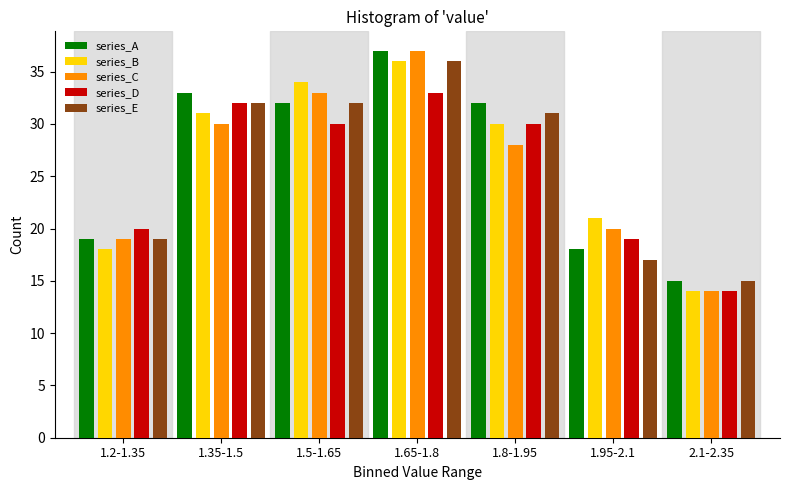

Is it true that series_E equals 10 at 2.1-2.35?

False